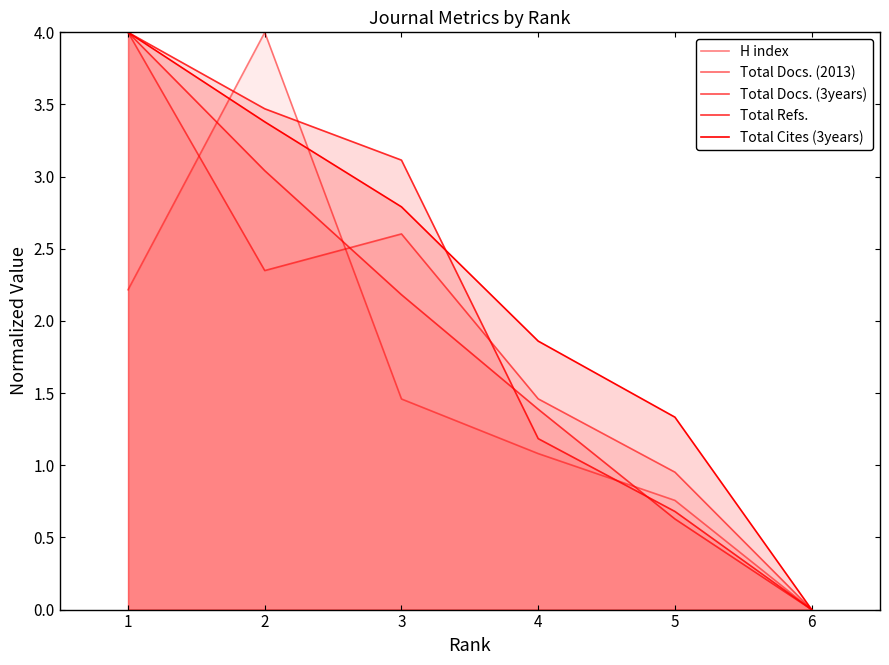

Which category has the highest value in the Total Cites (3years) series?

1